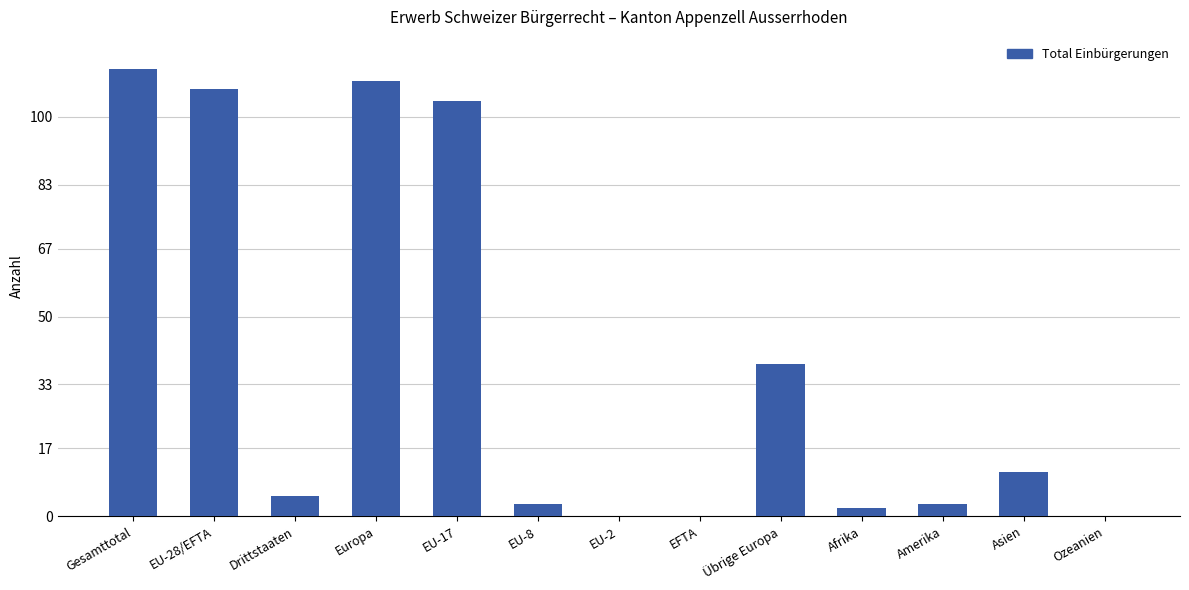

What is the change in value from Drittstaaten to Übrige Europa?

+33